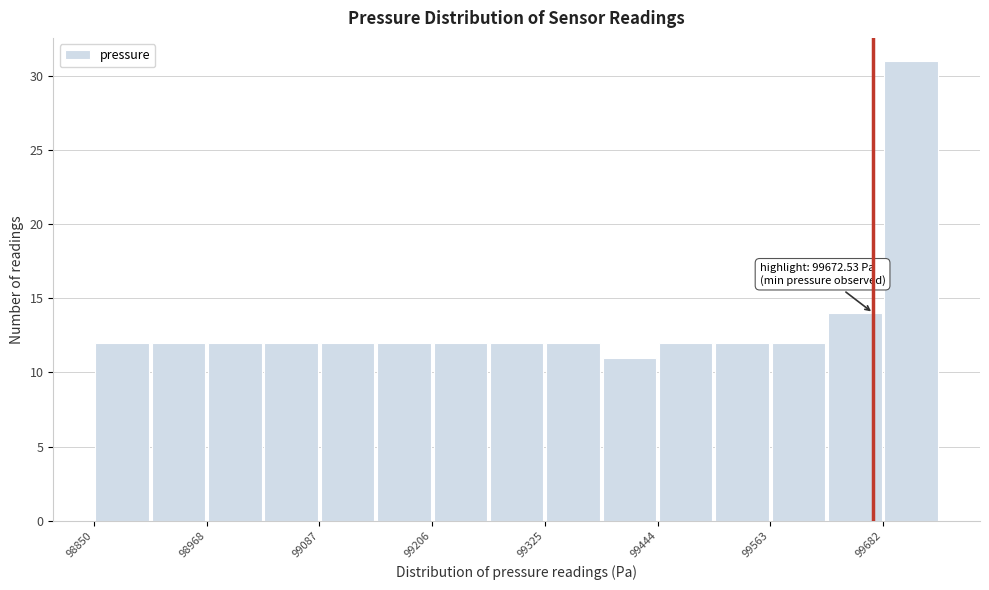

Around what value on the x-axis is the tallest bar? Give the approximate position of its centre, as read against the axis.

99720